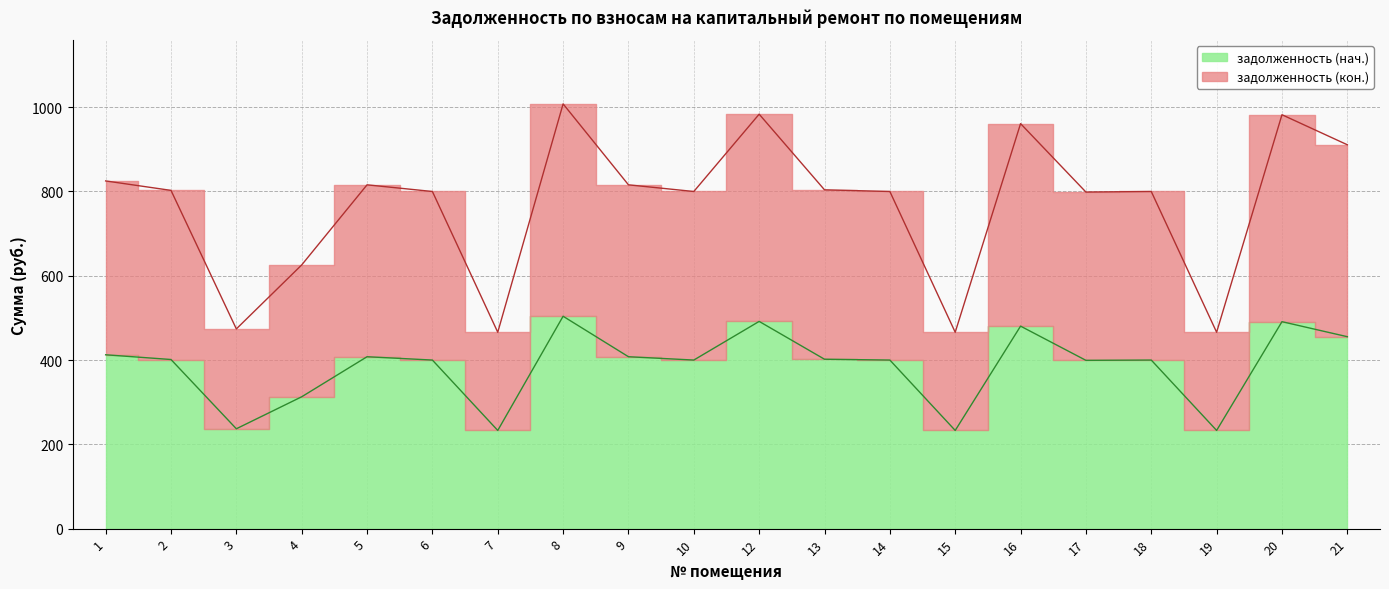

How many interior local peaks does the задолженность (кон.) series have?

6